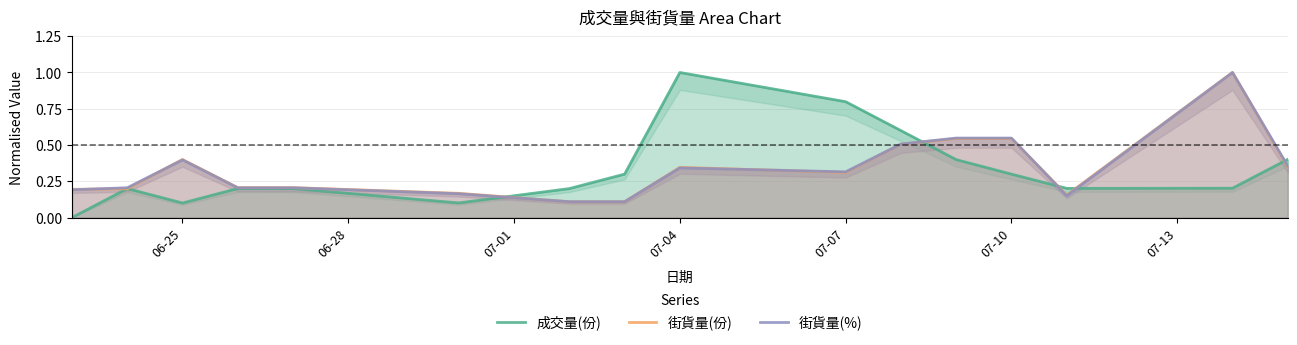

Where do 街貨量(%) and 街貨量(份) first cross each other?

06-25 and 06-28